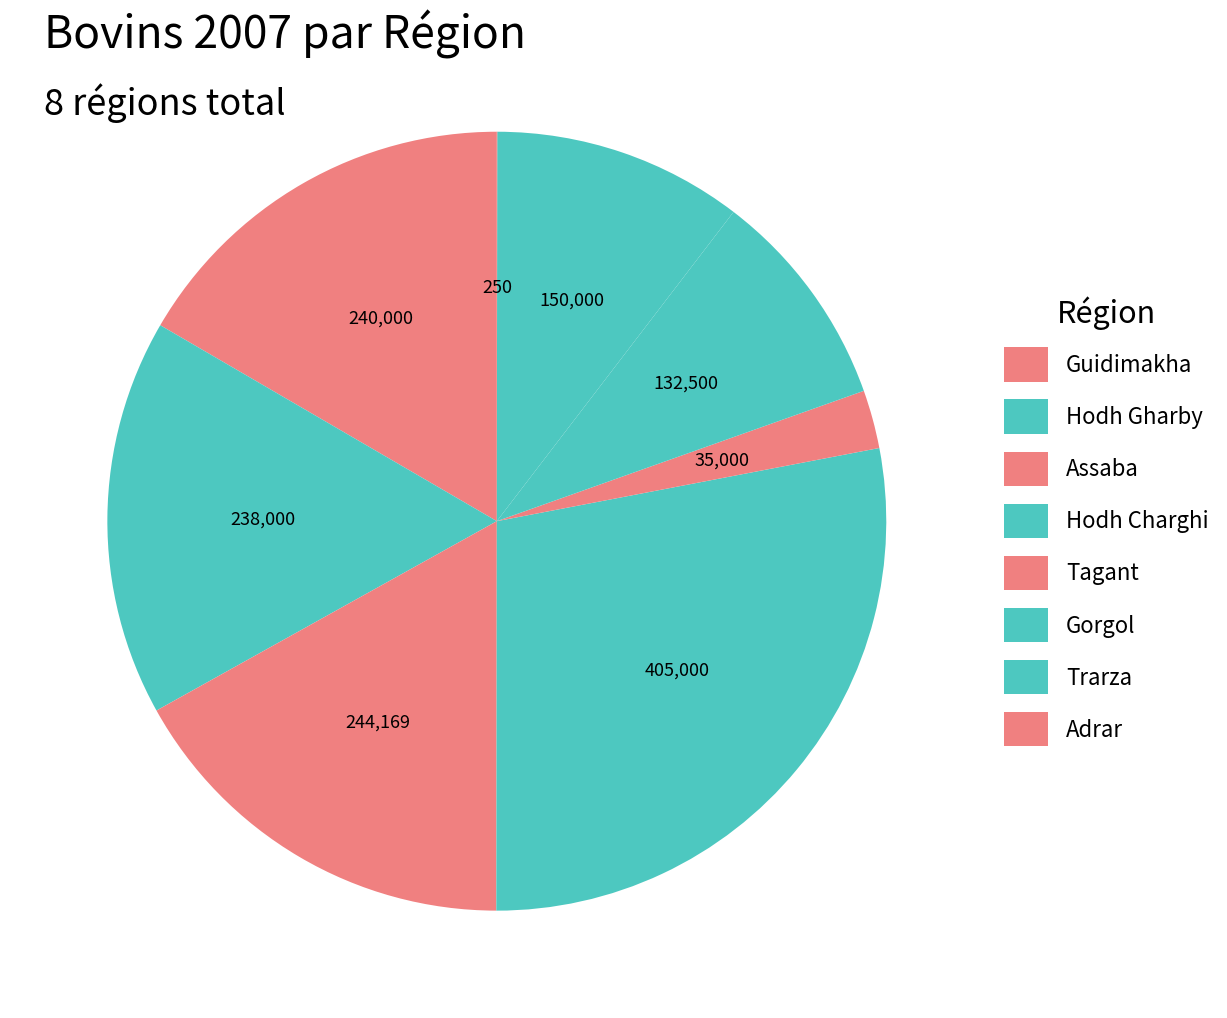

What is the change in value from Guidimakha to Adrar?

-239750